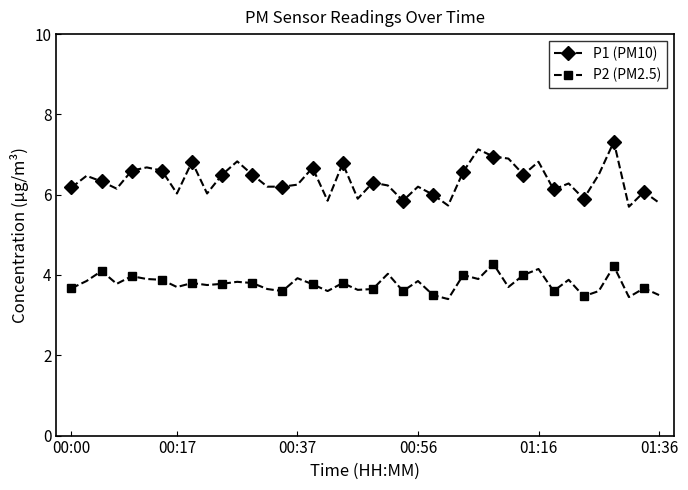

What is the smallest value displayed?

3.4